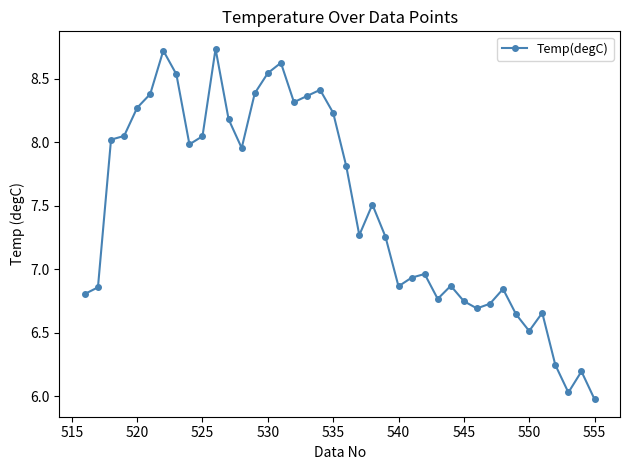

What is the minimum value shown in the chart?

6.0